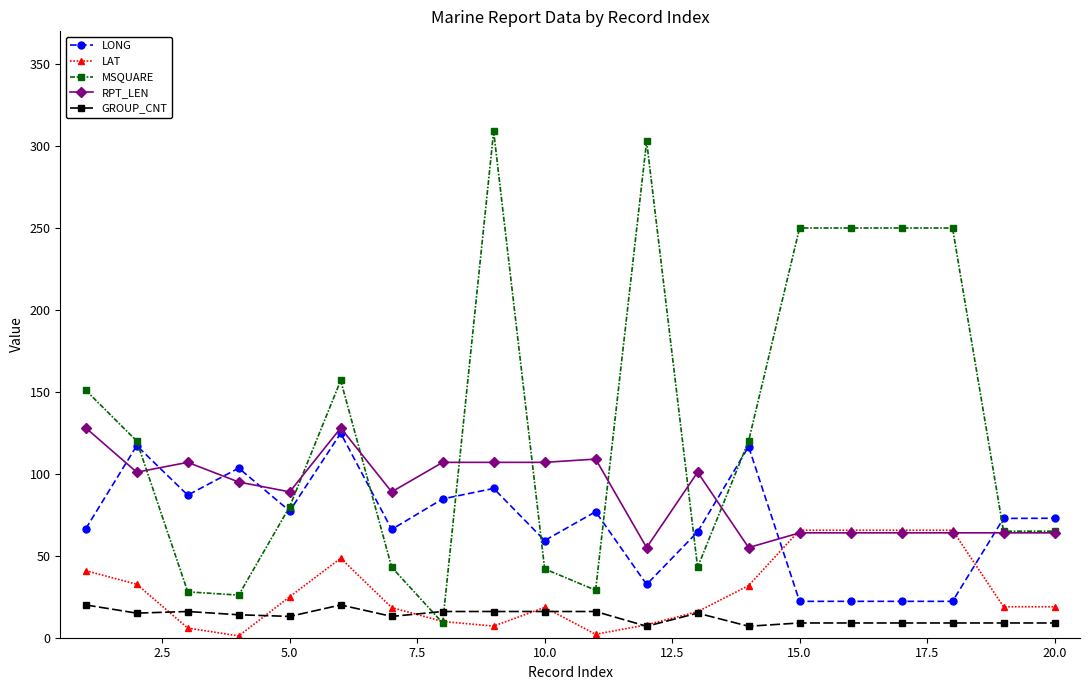

True or false: LONG and GROUP_CNT intersect in this chart.

False